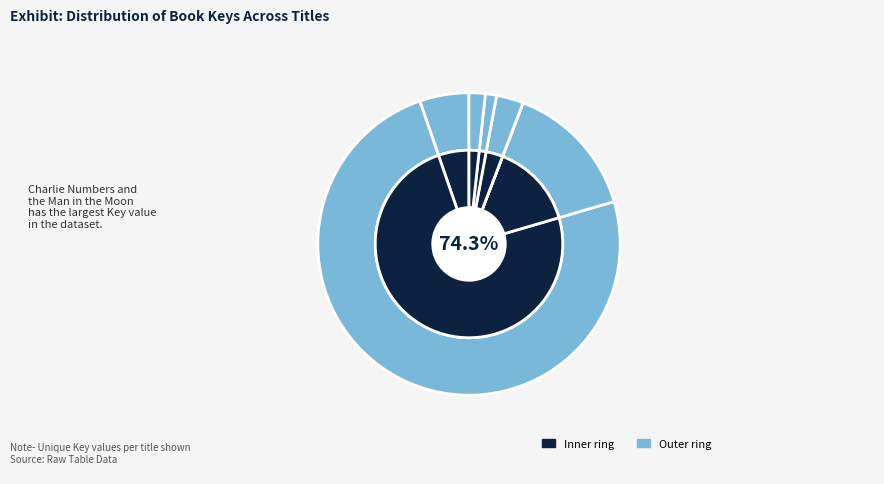

How many slices are in this pie chart?

7